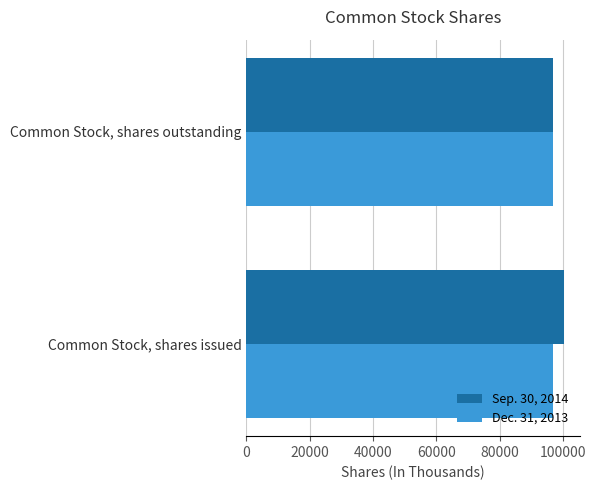

What is the difference between the highest and lowest values at Common Stock, shares issued?

3455